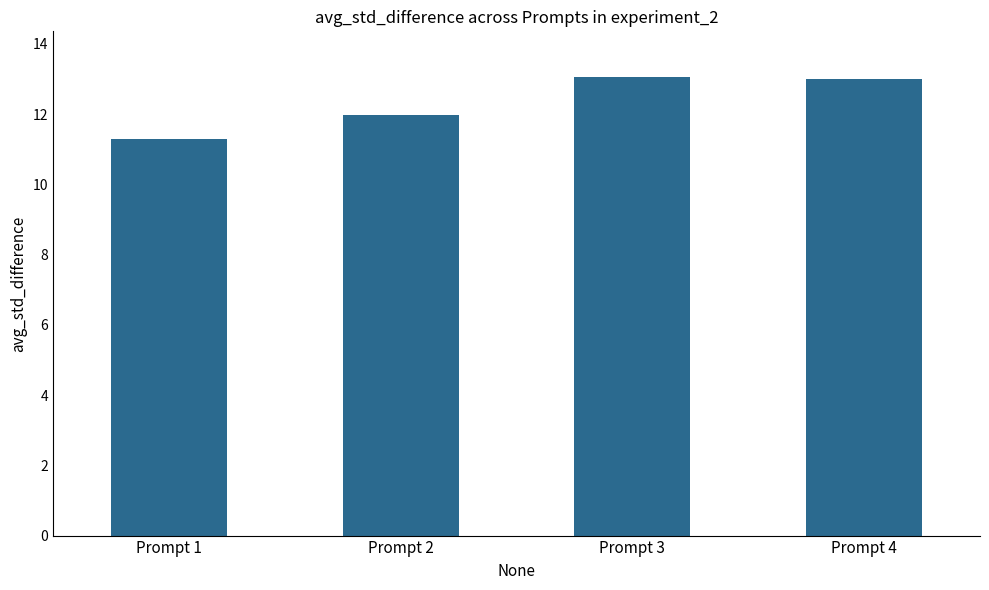

What is the sum of all values?

49.3